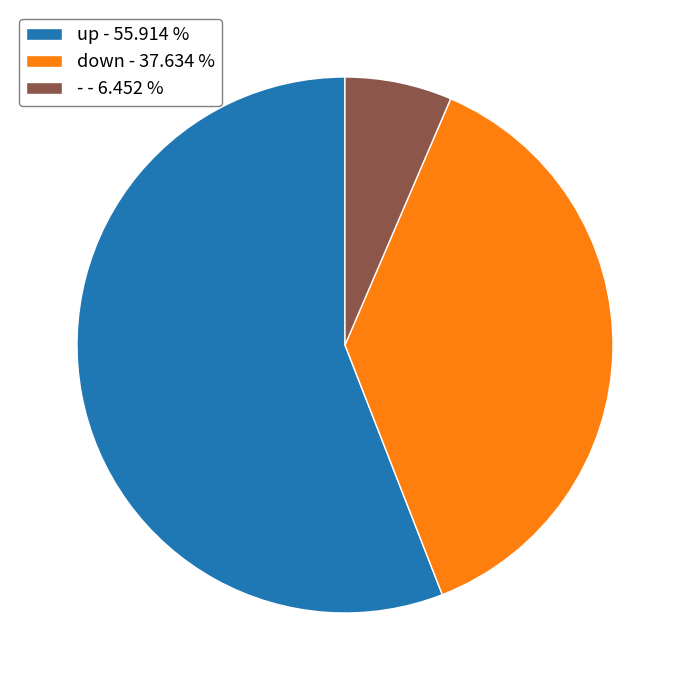

Combined, do down - 37.634 % and up - 55.914 % account for over 50%?

Yes